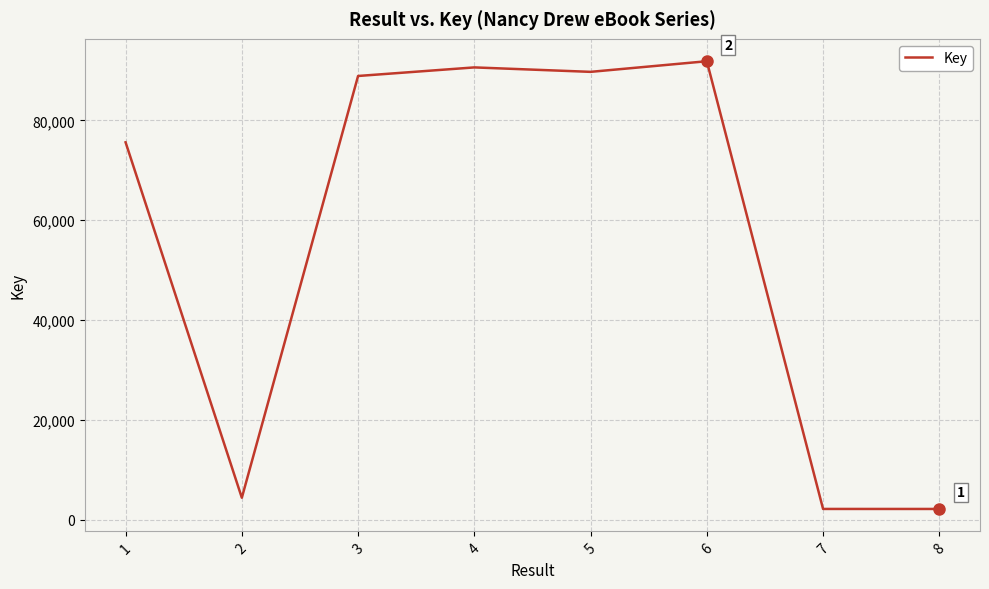

What is the minimum value shown in the chart?

2189